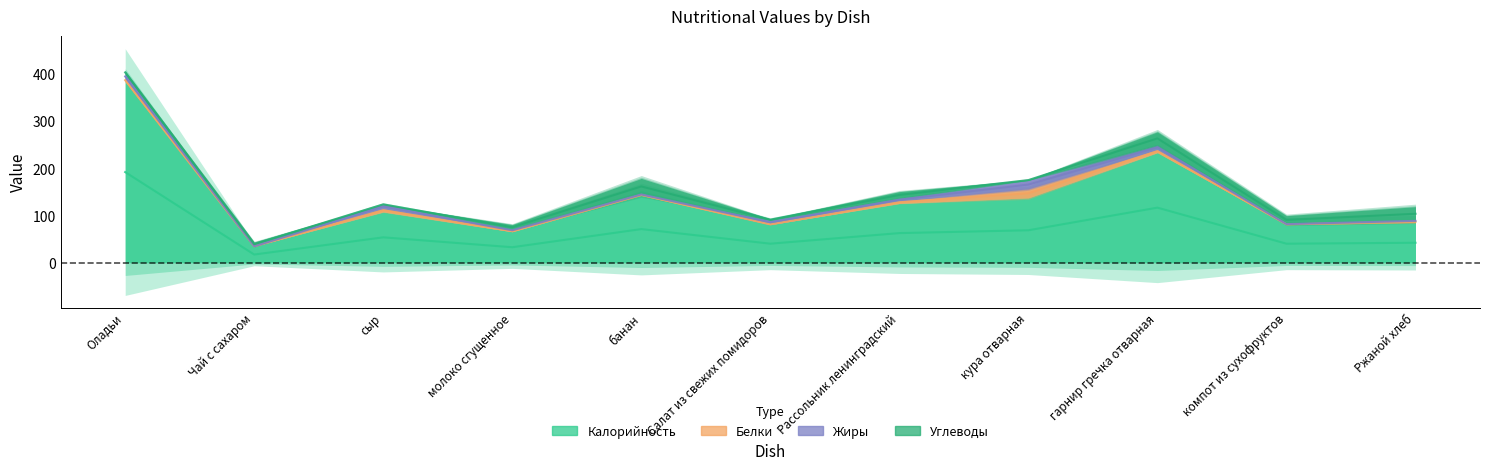

How many lines are shown in the chart?

4